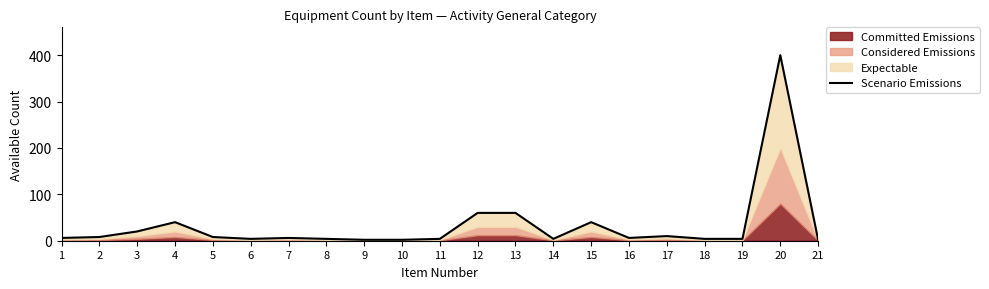

The value at 20 is 400. True or false?

True